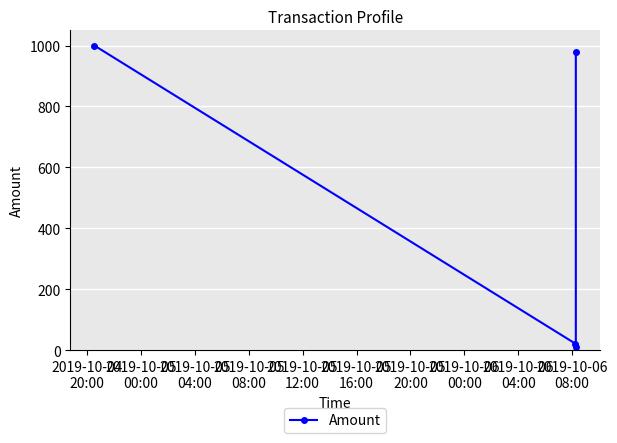

What is the sum of all values?

2009.9